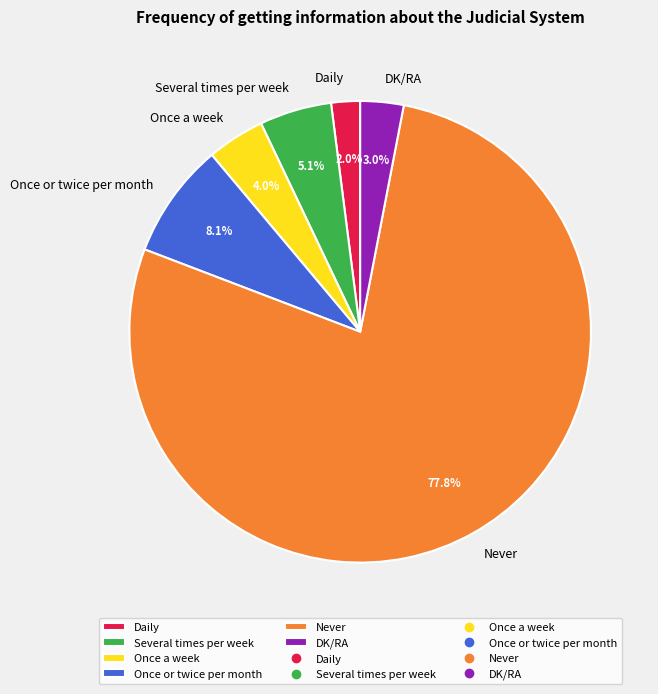

To the nearest percent, what is the difference between the largest and smallest slice percentages?

76%